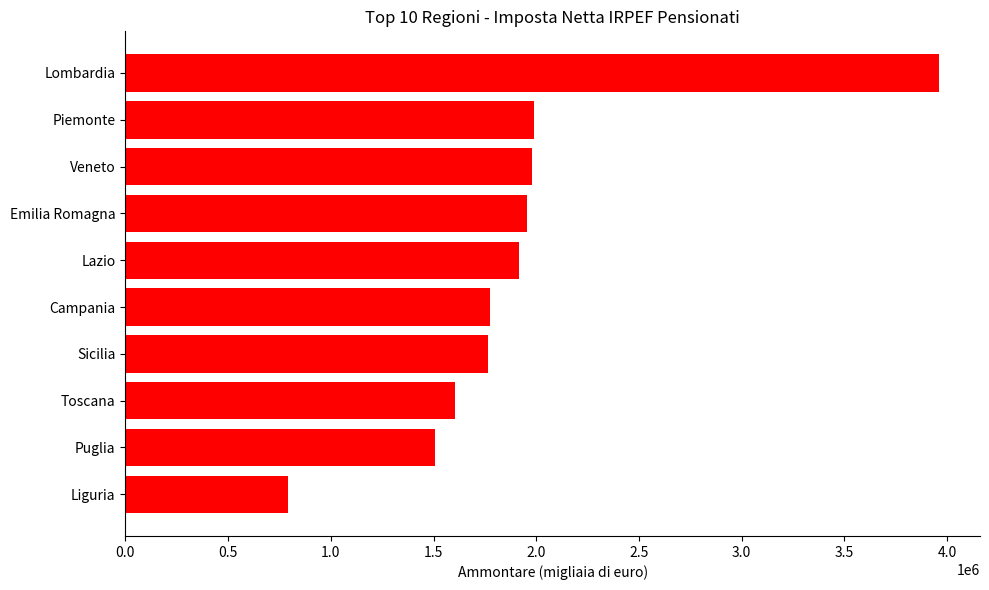

Does the chart contain any negative values?

No